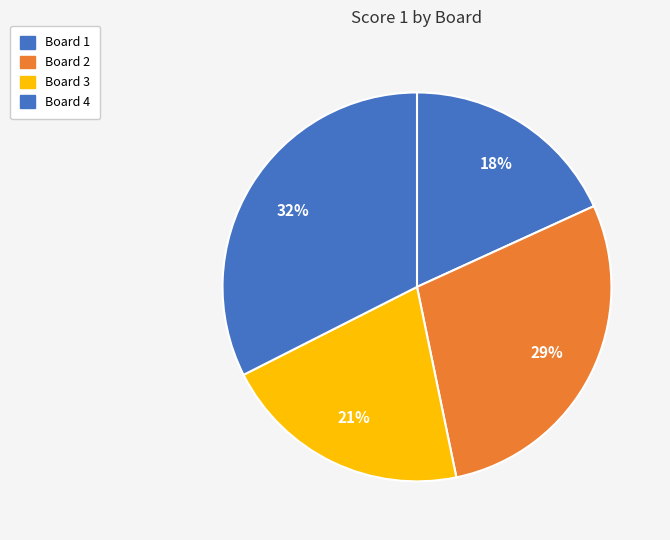

To the nearest percent, what is the average slice percentage?

25%